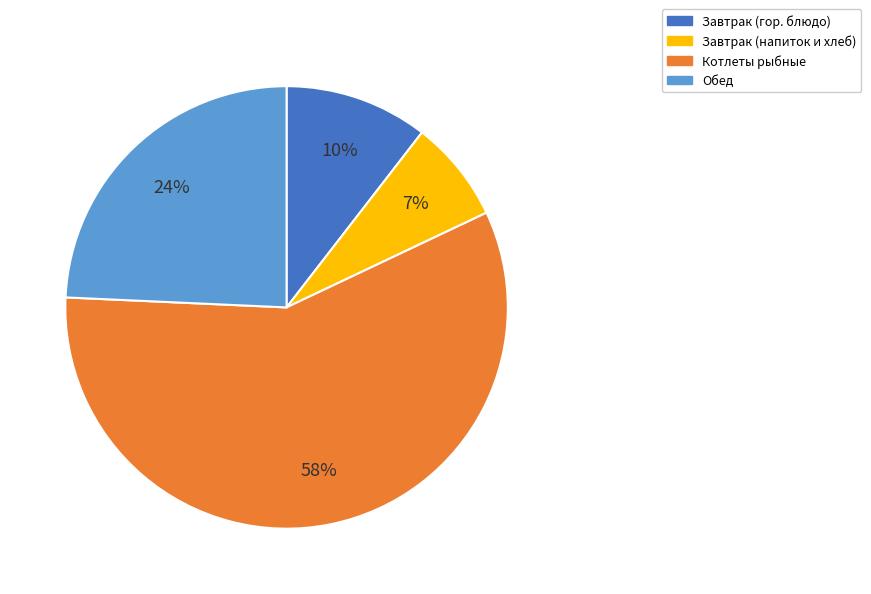

Does any single category account for the majority?

Yes